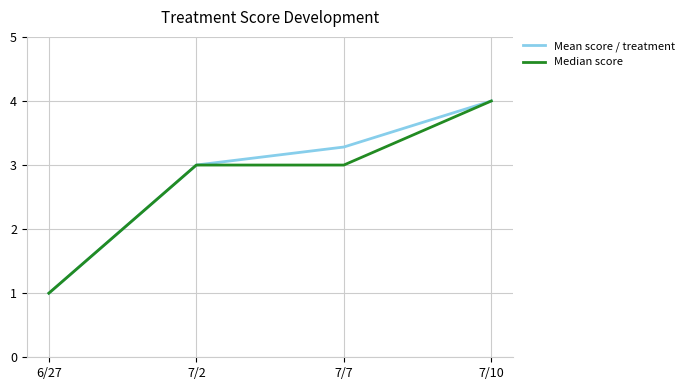

True or false: Mean score / treatment has more than 2 interior local peaks.

False